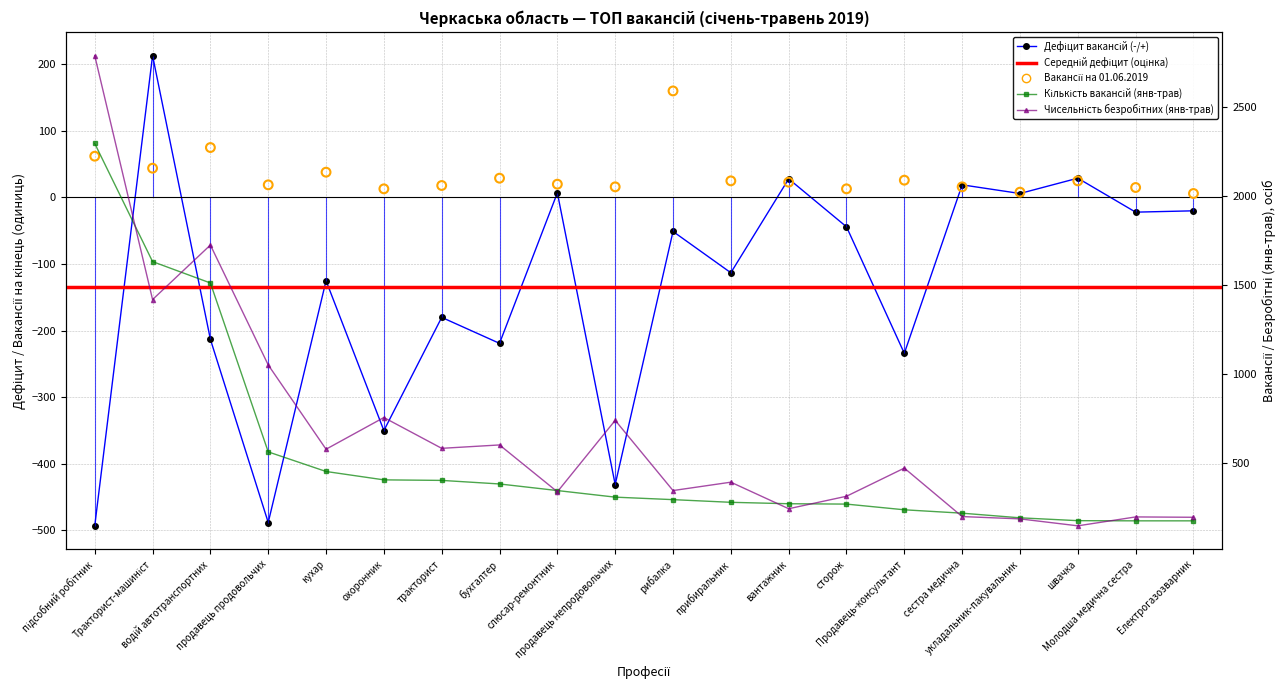

Which series has the widest spread of Y values?

Чисельність безробітних (jan-may)